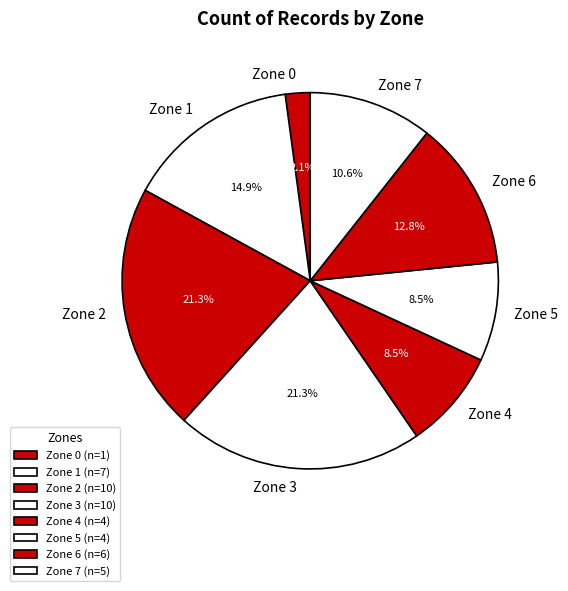

Approximately how many times larger is the value at Zone 3 compared to Zone 1?

1.4